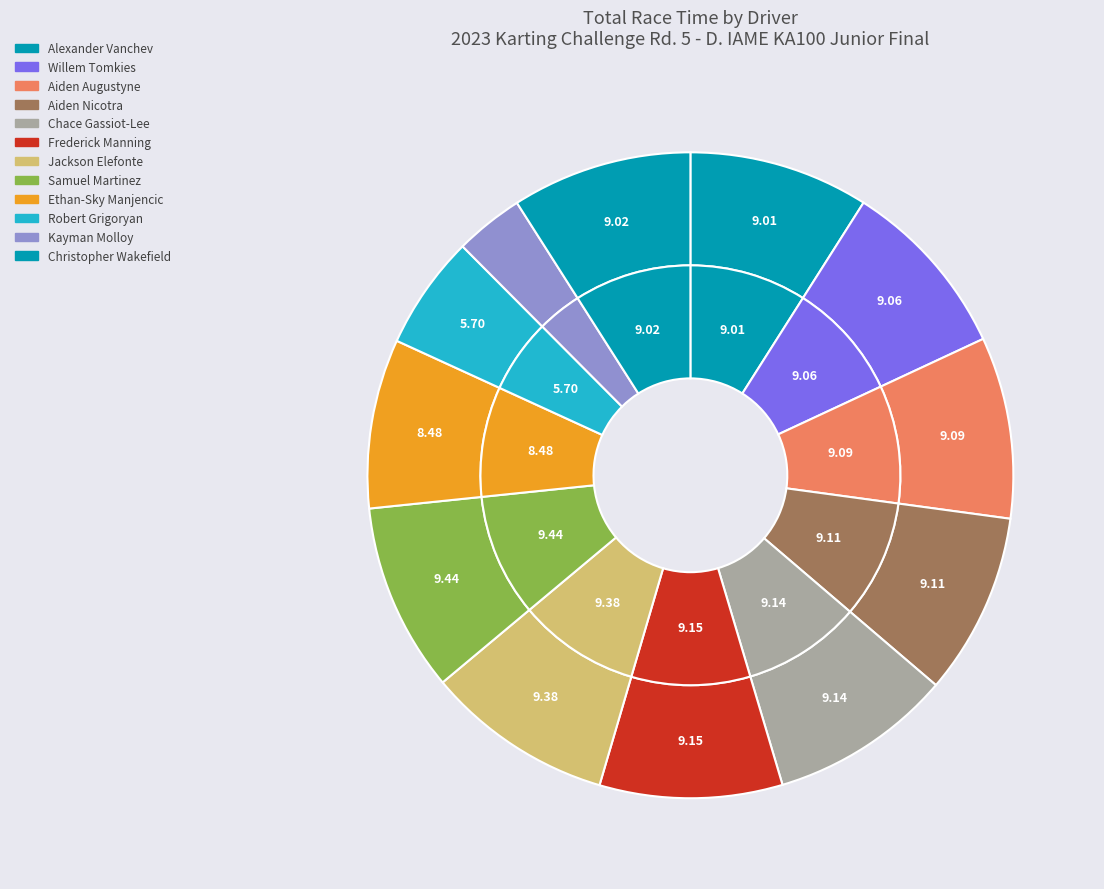

Is it true that Christopher Wakefield is 23% of the pie?

False